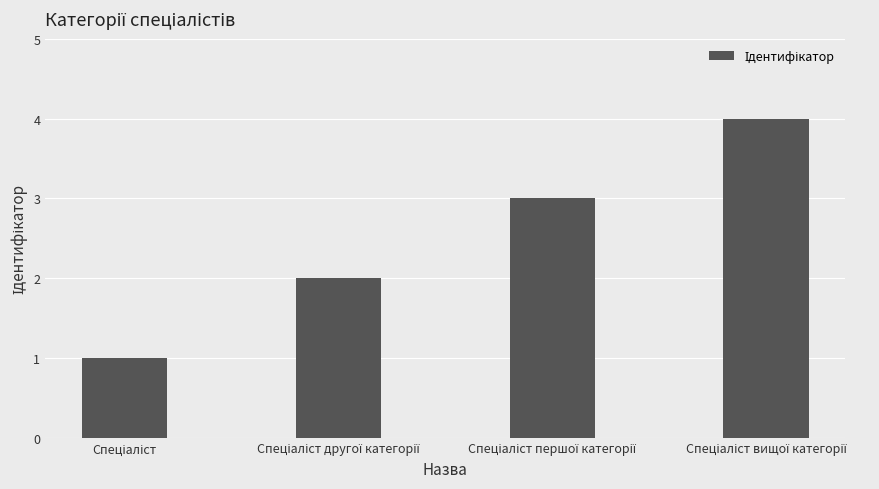

What is the difference between the maximum and minimum values?

3